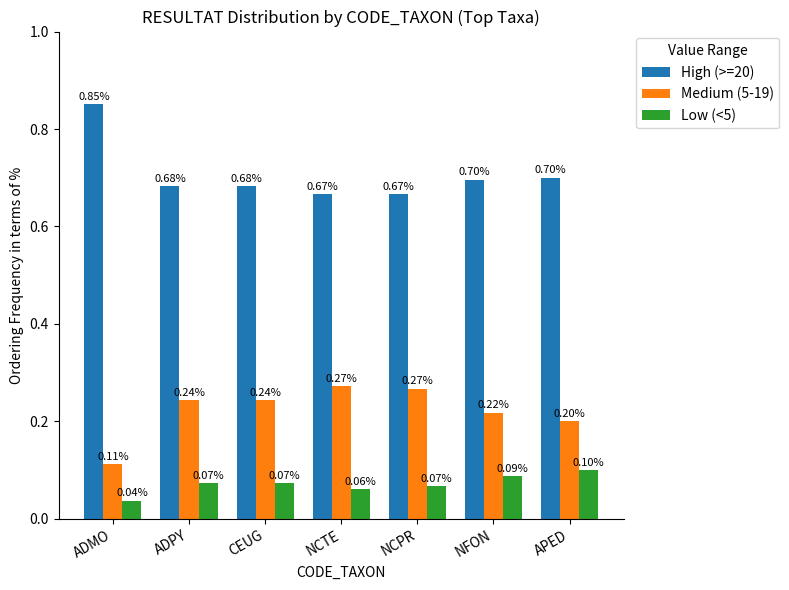

Which series changed the most between ADPY and APED?

Medium (5-19)